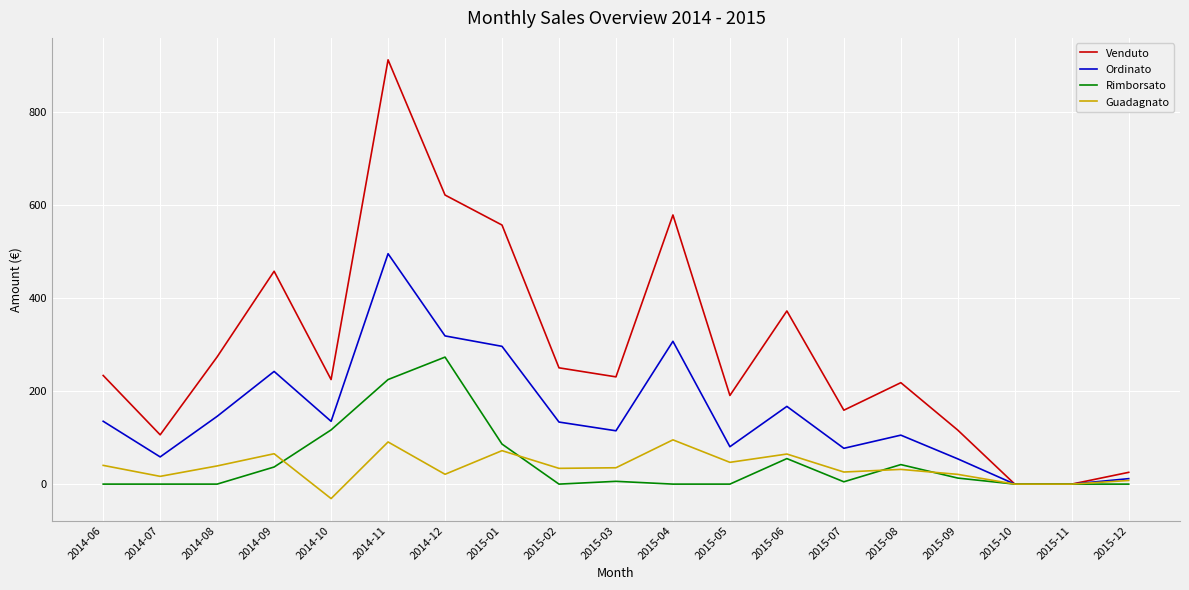

What is the difference between the second highest and minimum values in the Rimborsato series?

225.0